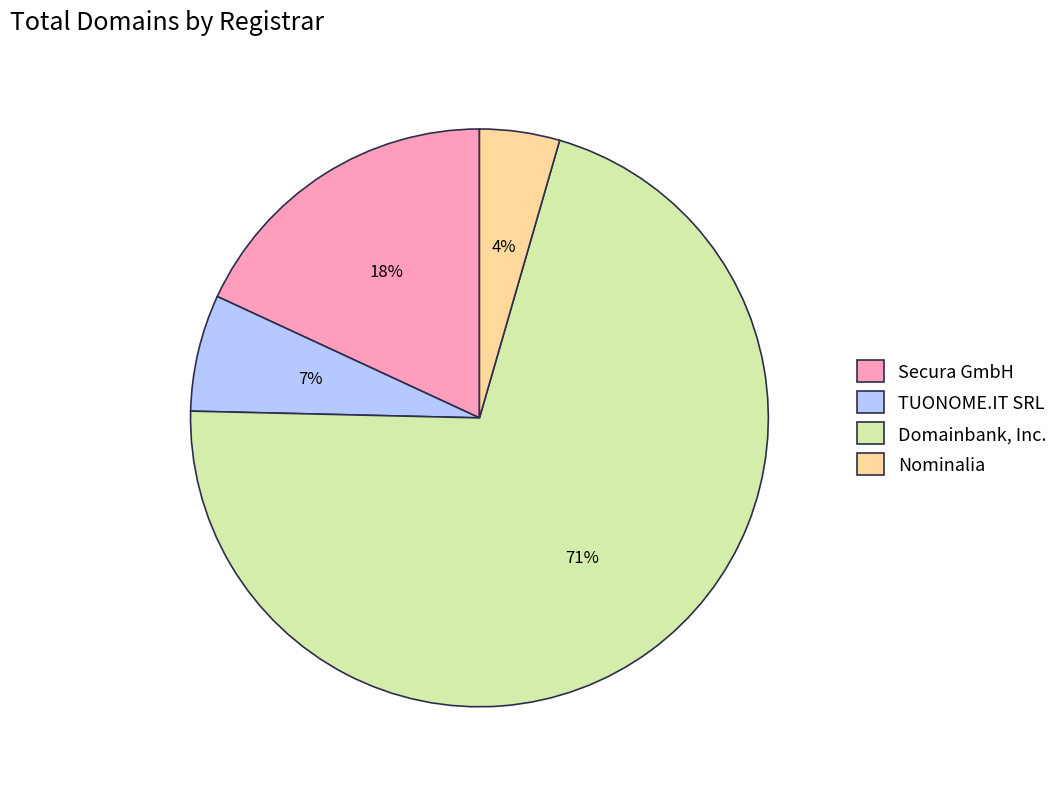

Is Domainbank, Inc. the majority of the pie?

Yes